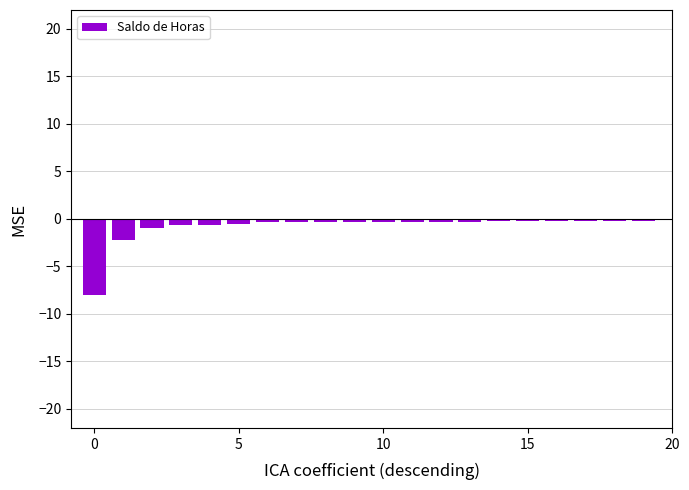

What is the value of the 11th bar from the left?

-0.3